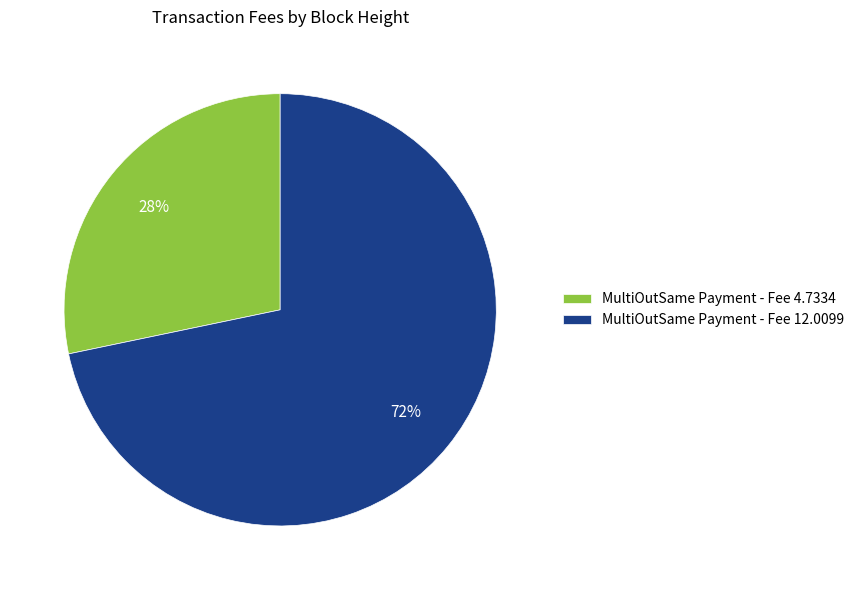

Combined, do MultiOutSame Payment - Fee 4.7334 and MultiOutSame Payment - Fee 12.0099 account for over 50%?

Yes